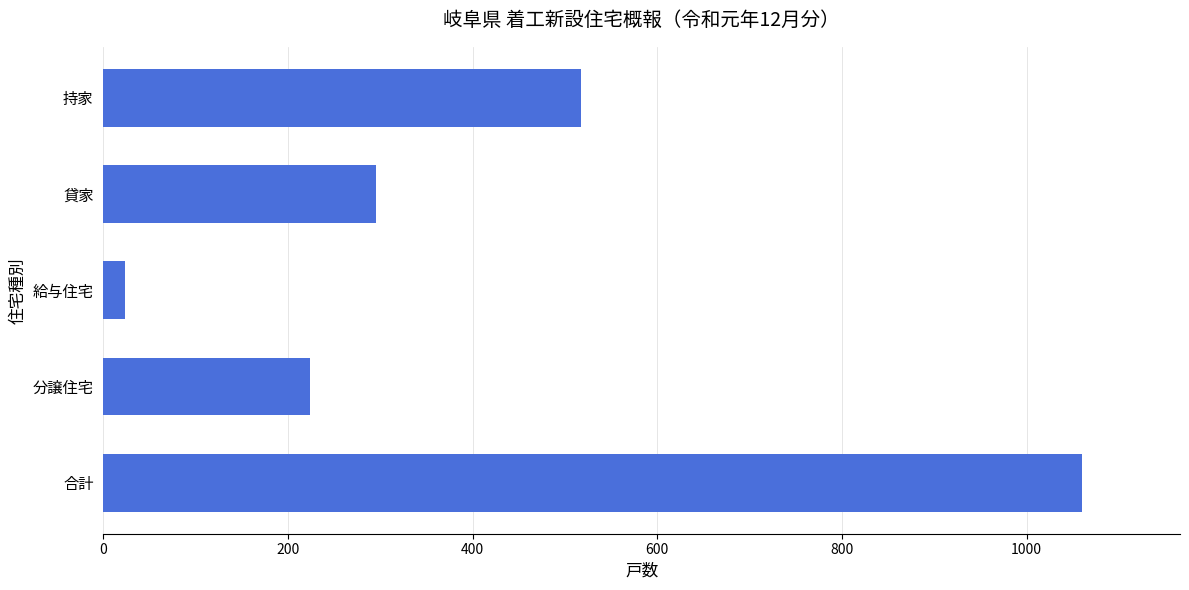

True or false: the data shows 24 at 給与住宅.

True